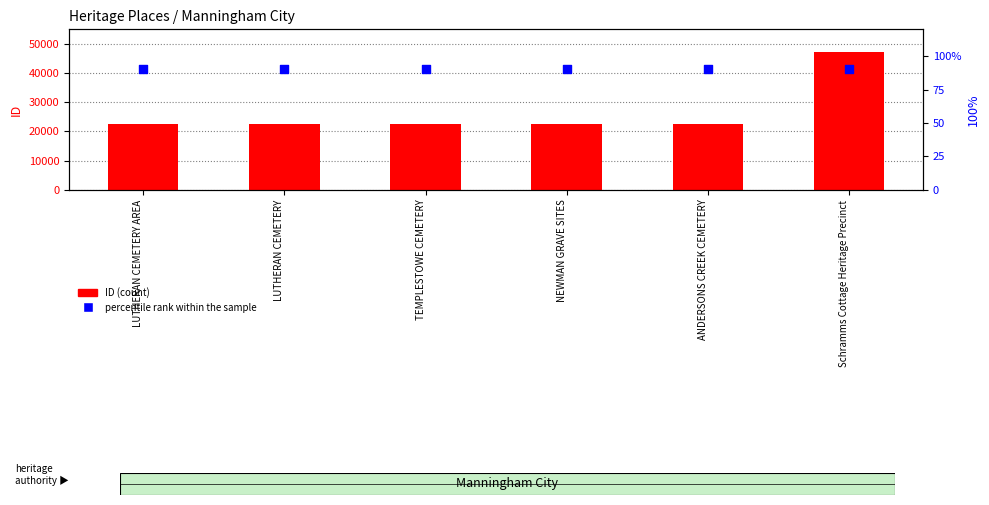

What are all the series names shown in the legend?

ID (count), percentile rank within the sample